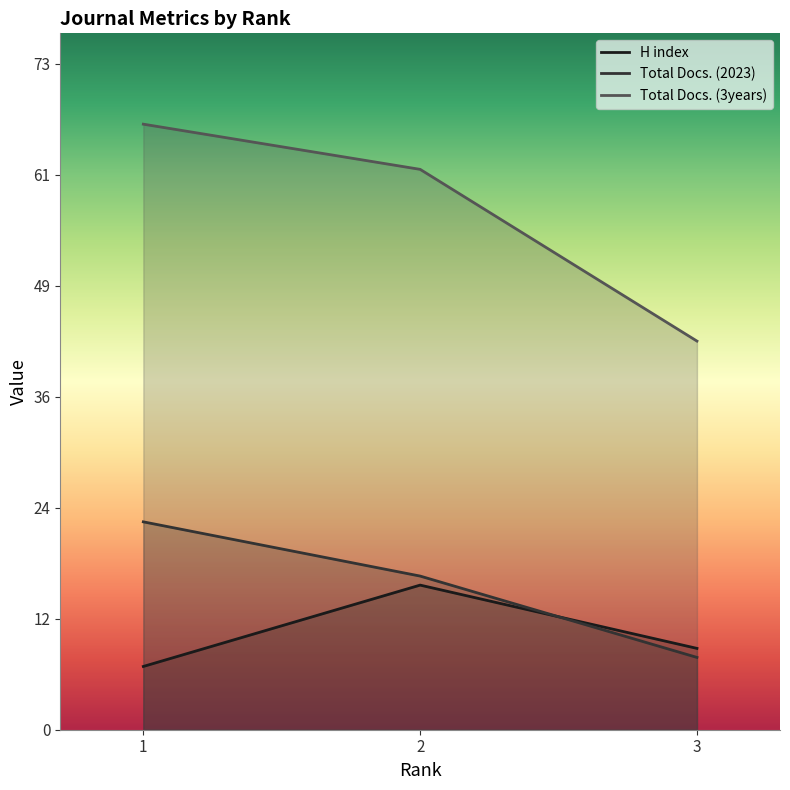

At 1, list the series in order from largest to smallest.

Total Docs. (3years), Total Docs. (2023), H index